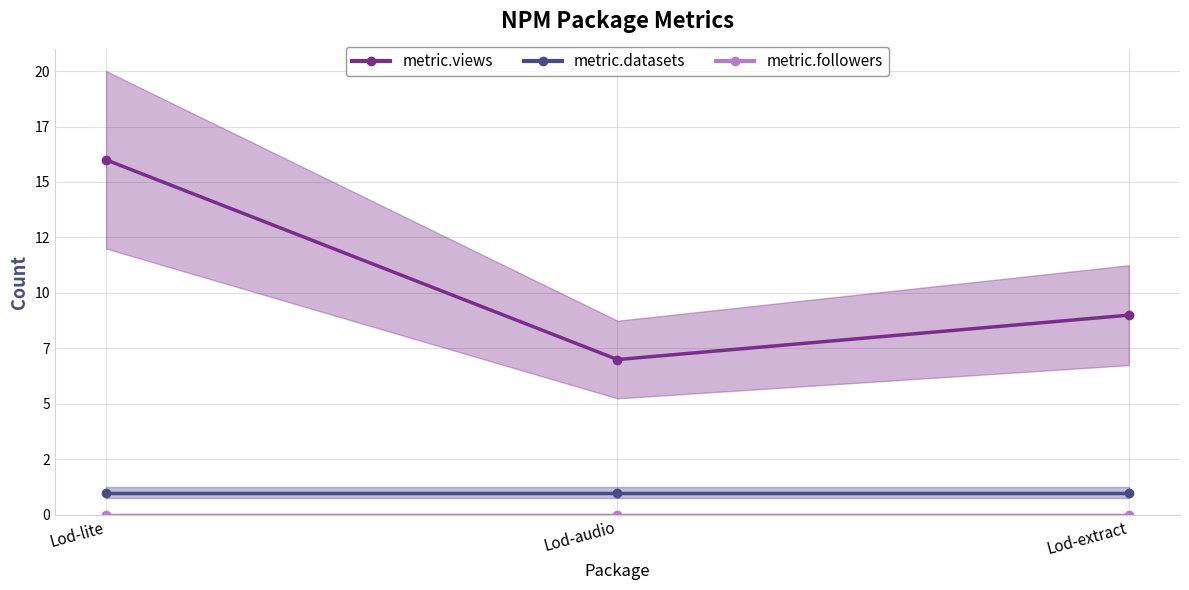

Is the value of metric.datasets at Lod-extract greater than the value of metric.followers at Lod-extract?

Yes